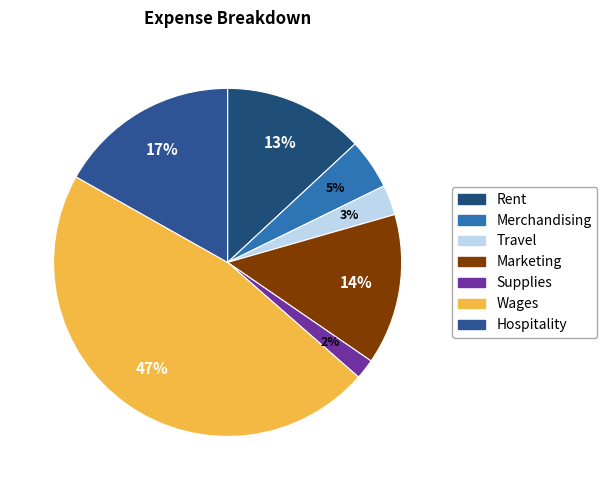

Does Wages account for over 50% of the chart?

No